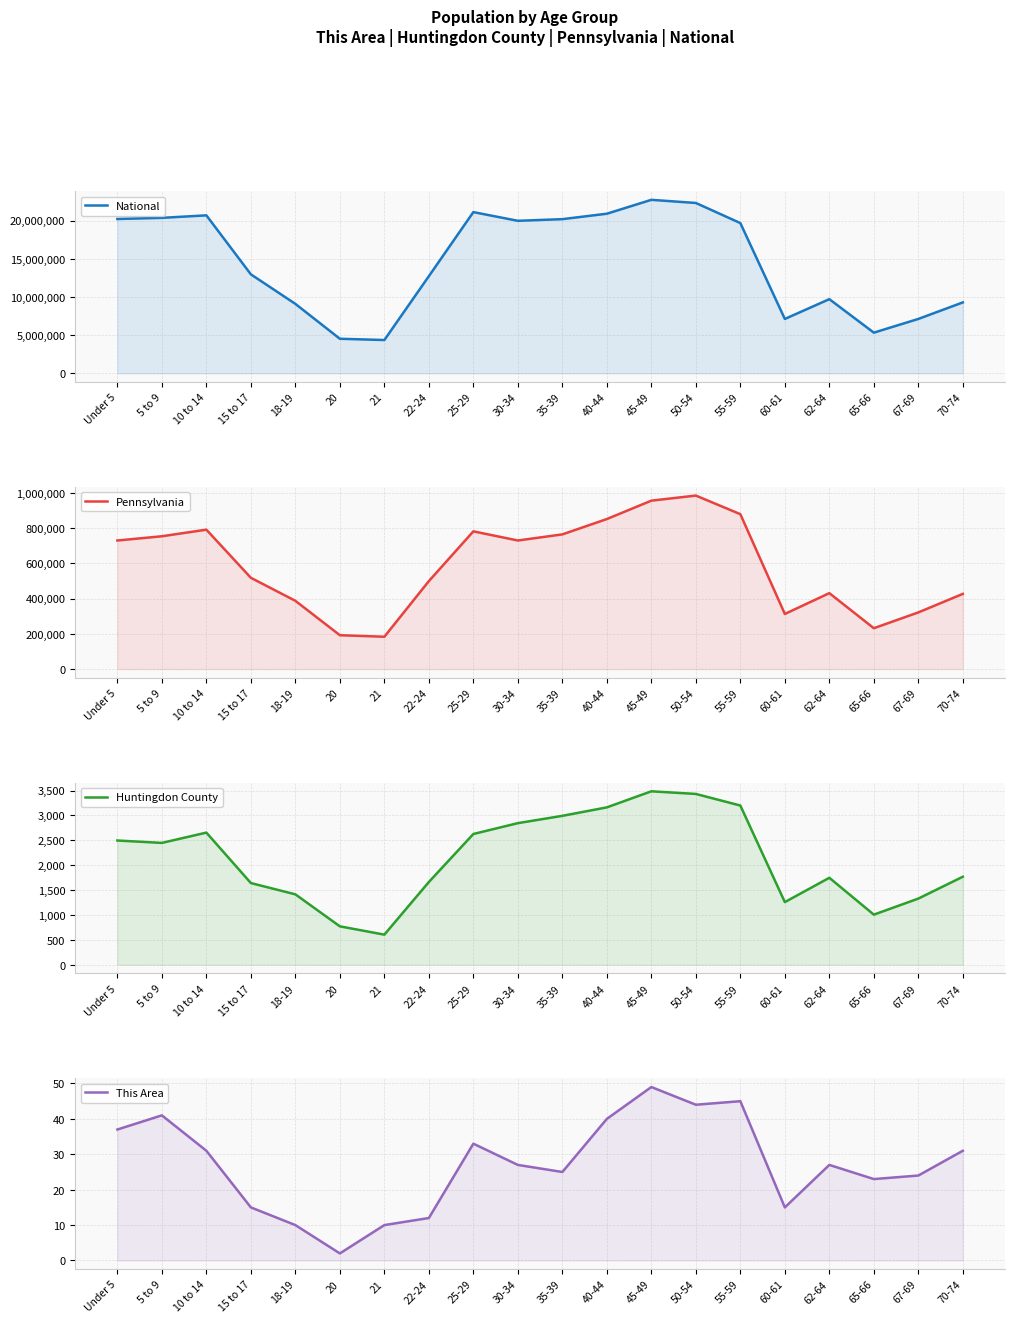

What is the label of the 20th point from the left?

70-74